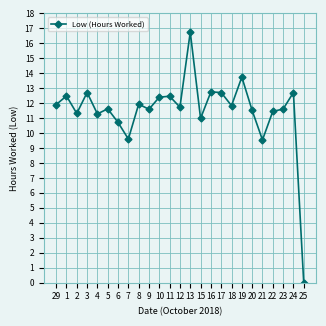

True or false: the data shows 15.1 at 9.

False